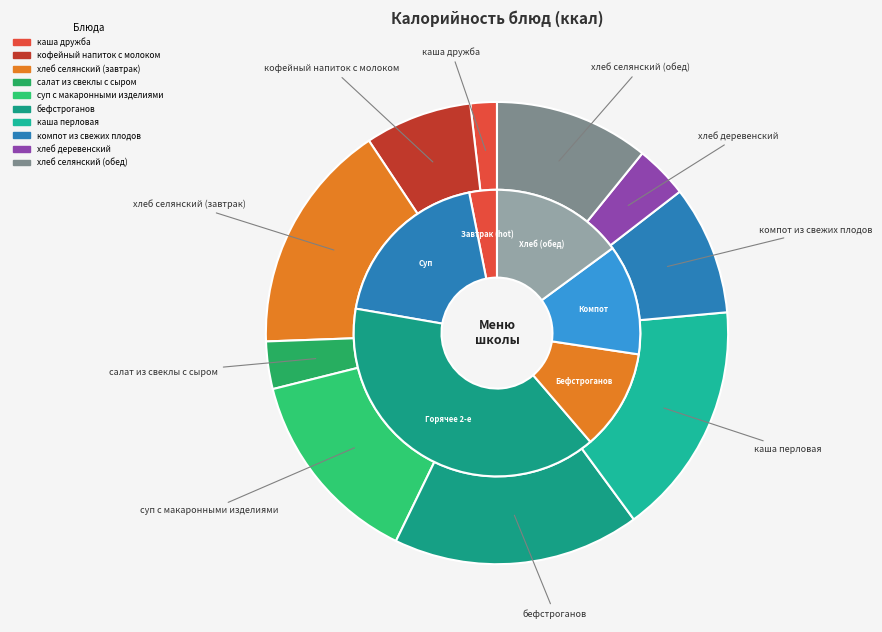

To the nearest percent, what is the average slice percentage?

10%